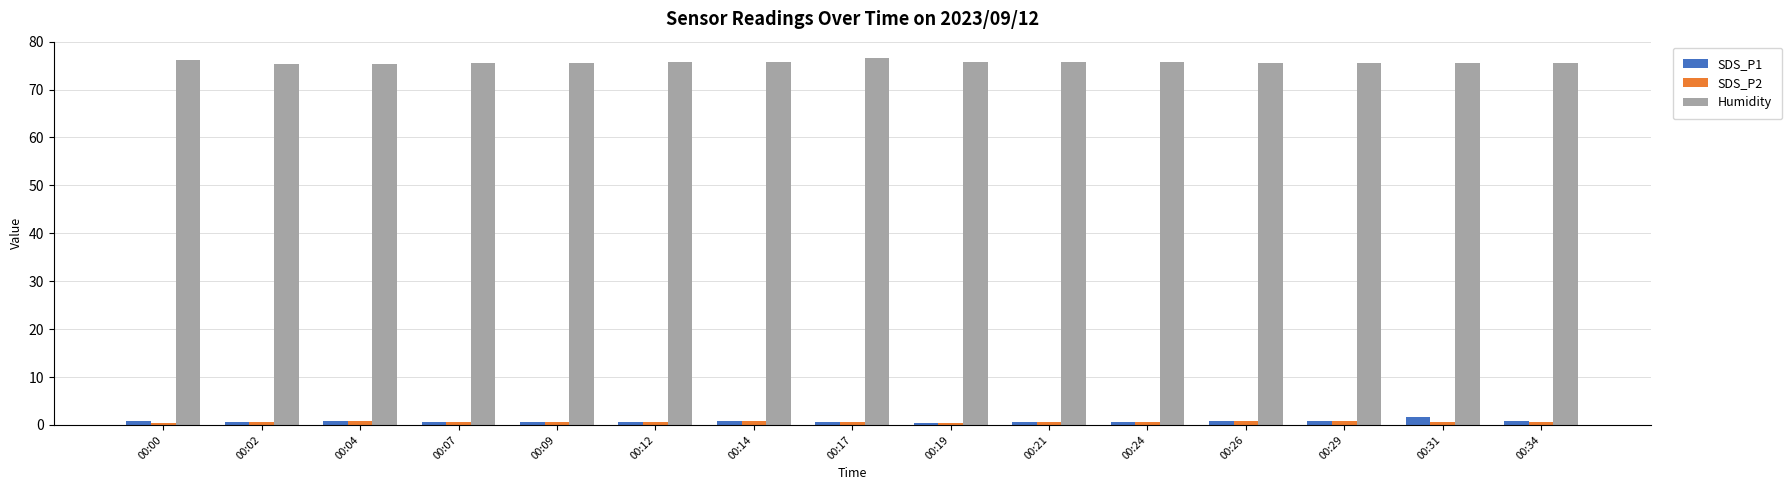

What is the approximate value of SDS_P2 at 00:26?

0.8